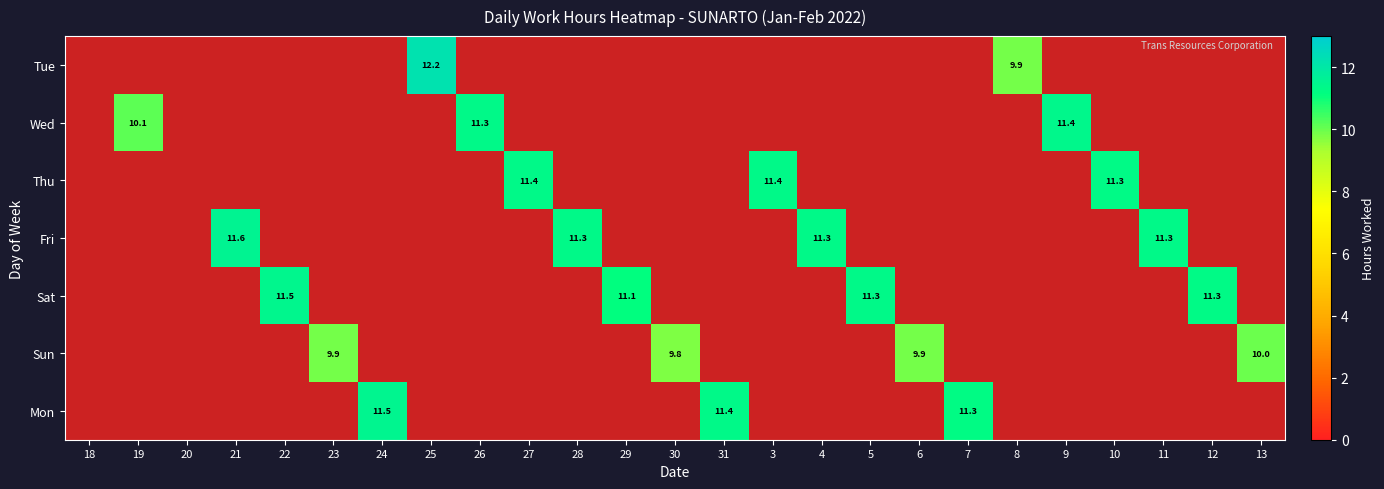

Count the number of data series in this chart.

7